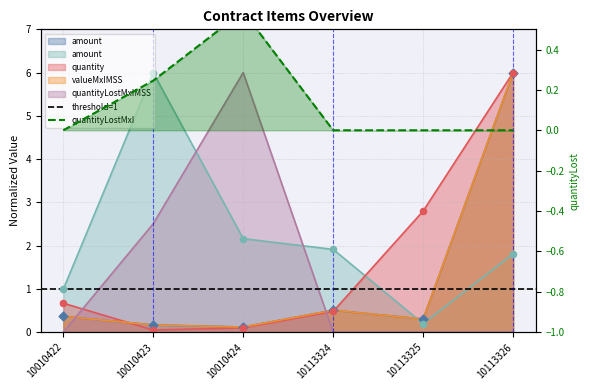

At how many categories does at least one series exceed 4?

3